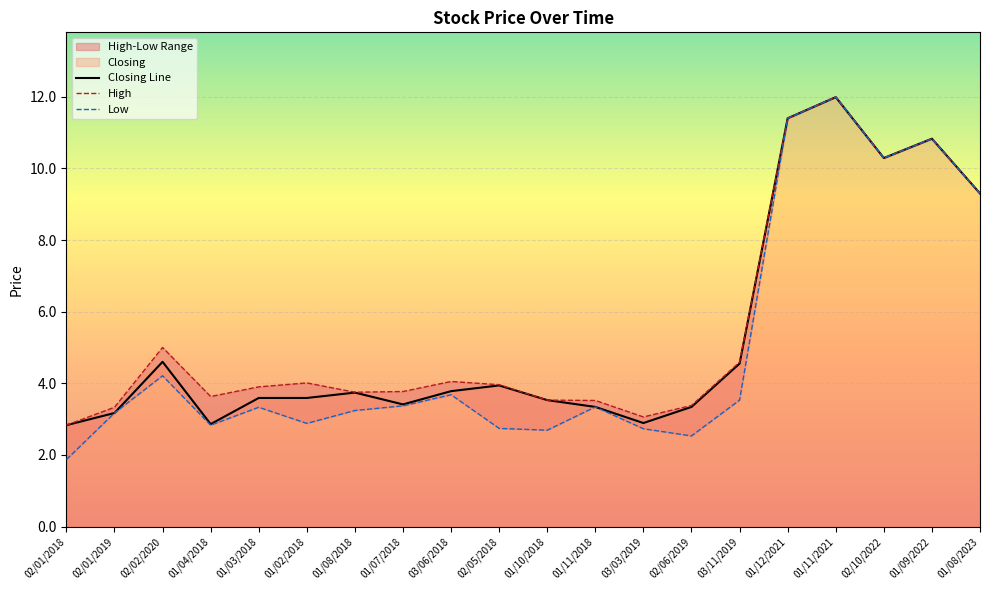

How many data points in Low are less than 3?

7